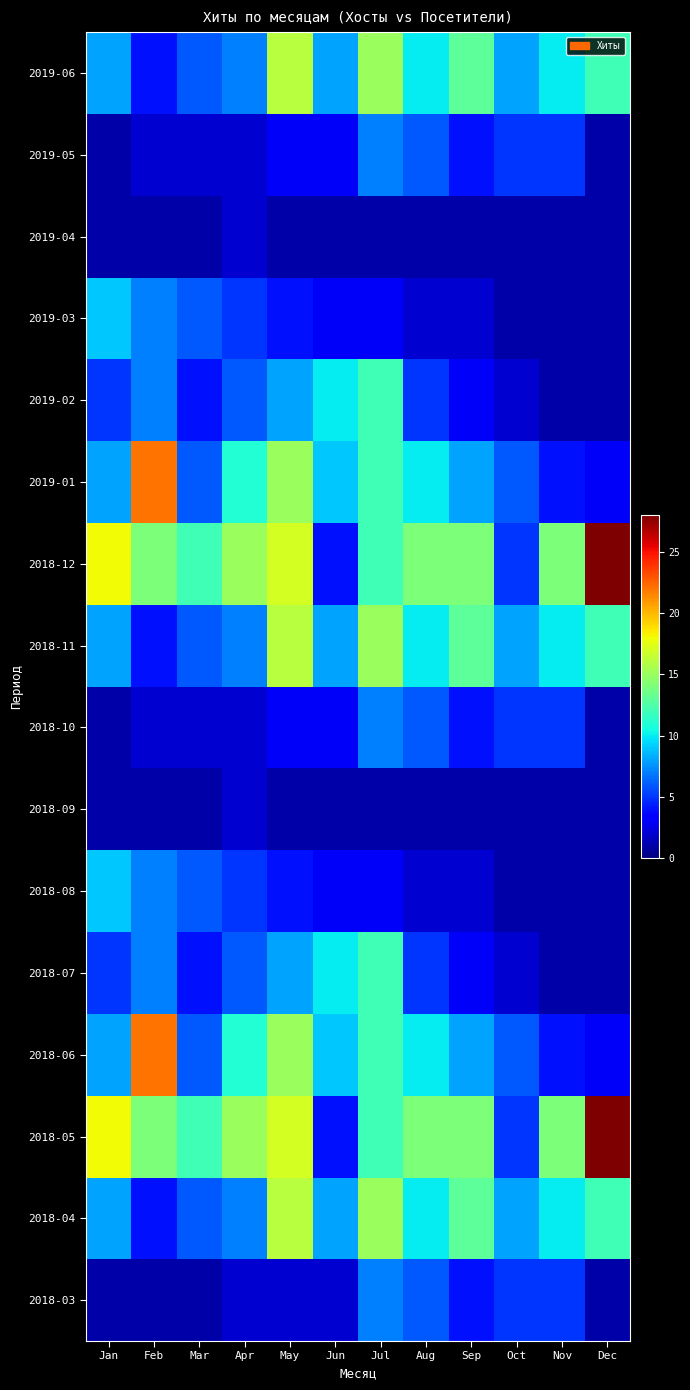

Reading right to left, what are all the values shown in this chart?

2018-03: Dec=1	Nov=5	Oct=5	Sep=4	Aug=6	Jul=7	Jun=2	May=2	Apr=2	Mar=1	Feb=1	Jan=1
2018-04: Dec=12	Nov=10	Oct=8	Sep=13	Aug=10	Jul=15	Jun=8	May=16	Apr=7	Mar=6	Feb=4	Jan=8
2018-05: Dec=28	Nov=14	Oct=5	Sep=14	Aug=14	Jul=12	Jun=4	May=17	Apr=15	Mar=12	Feb=14	Jan=18
2018-06: Dec=3	Nov=4	Oct=6	Sep=8	Aug=10	Jul=12	Jun=9	May=15	Apr=11	Mar=6	Feb=22	Jan=8
2018-07: Dec=1	Nov=1	Oct=2	Sep=3	Aug=5	Jul=12	Jun=10	May=8	Apr=6	Mar=4	Feb=7	Jan=5
2018-08: Dec=1	Nov=1	Oct=1	Sep=2	Aug=2	Jul=3	Jun=3	May=4	Apr=5	Mar=6	Feb=7	Jan=9
2018-09: Dec=1	Nov=1	Oct=1	Sep=1	Aug=1	Jul=1	Jun=1	May=1	Apr=2	Mar=1	Feb=1	Jan=1
2018-10: Dec=1	Nov=5	Oct=5	Sep=4	Aug=6	Jul=7	Jun=3	May=3	Apr=2	Mar=2	Feb=2	Jan=1
2018-11: Dec=12	Nov=10	Oct=8	Sep=13	Aug=10	Jul=15	Jun=8	May=16	Apr=7	Mar=6	Feb=4	Jan=8
2018-12: Dec=28	Nov=14	Oct=5	Sep=14	Aug=14	Jul=12	Jun=4	May=17	Apr=15	Mar=12	Feb=14	Jan=18
2019-01: Dec=3	Nov=4	Oct=6	Sep=8	Aug=10	Jul=12	Jun=9	May=15	Apr=11	Mar=6	Feb=22	Jan=8
2019-02: Dec=1	Nov=1	Oct=2	Sep=3	Aug=5	Jul=12	Jun=10	May=8	Apr=6	Mar=4	Feb=7	Jan=5
2019-03: Dec=1	Nov=1	Oct=1	Sep=2	Aug=2	Jul=3	Jun=3	May=4	Apr=5	Mar=6	Feb=7	Jan=9
2019-04: Dec=1	Nov=1	Oct=1	Sep=1	Aug=1	Jul=1	Jun=1	May=1	Apr=2	Mar=1	Feb=1	Jan=1
2019-05: Dec=1	Nov=5	Oct=5	Sep=4	Aug=6	Jul=7	Jun=3	May=3	Apr=2	Mar=2	Feb=2	Jan=1
2019-06: Dec=12	Nov=10	Oct=8	Sep=13	Aug=10	Jul=15	Jun=8	May=16	Apr=7	Mar=6	Feb=4	Jan=8